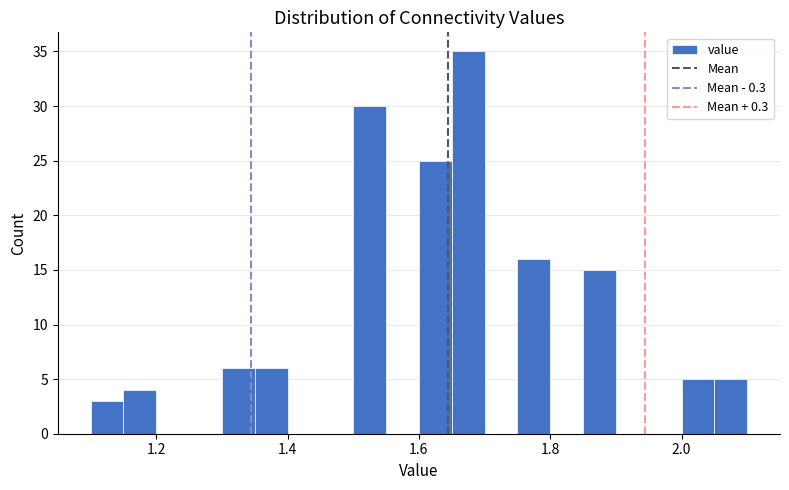

Read against the x-axis, roughly where is the centre of the tallest bar?

1.68